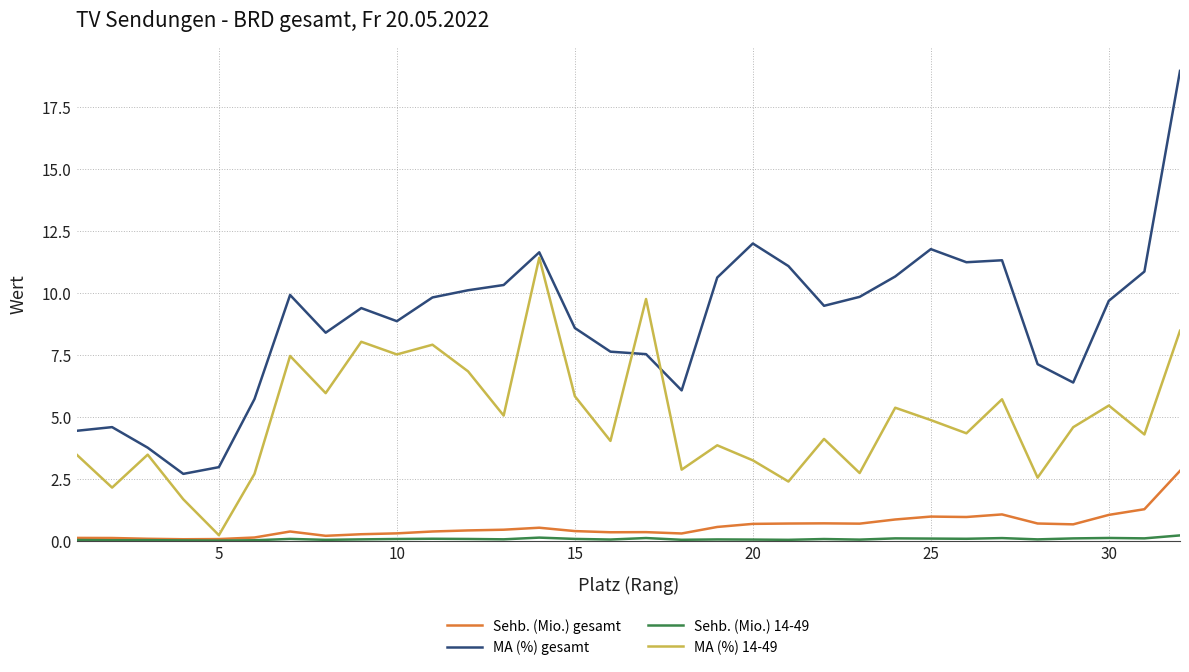

What is the highest value of the MA (%) 14-49 series?

11.4